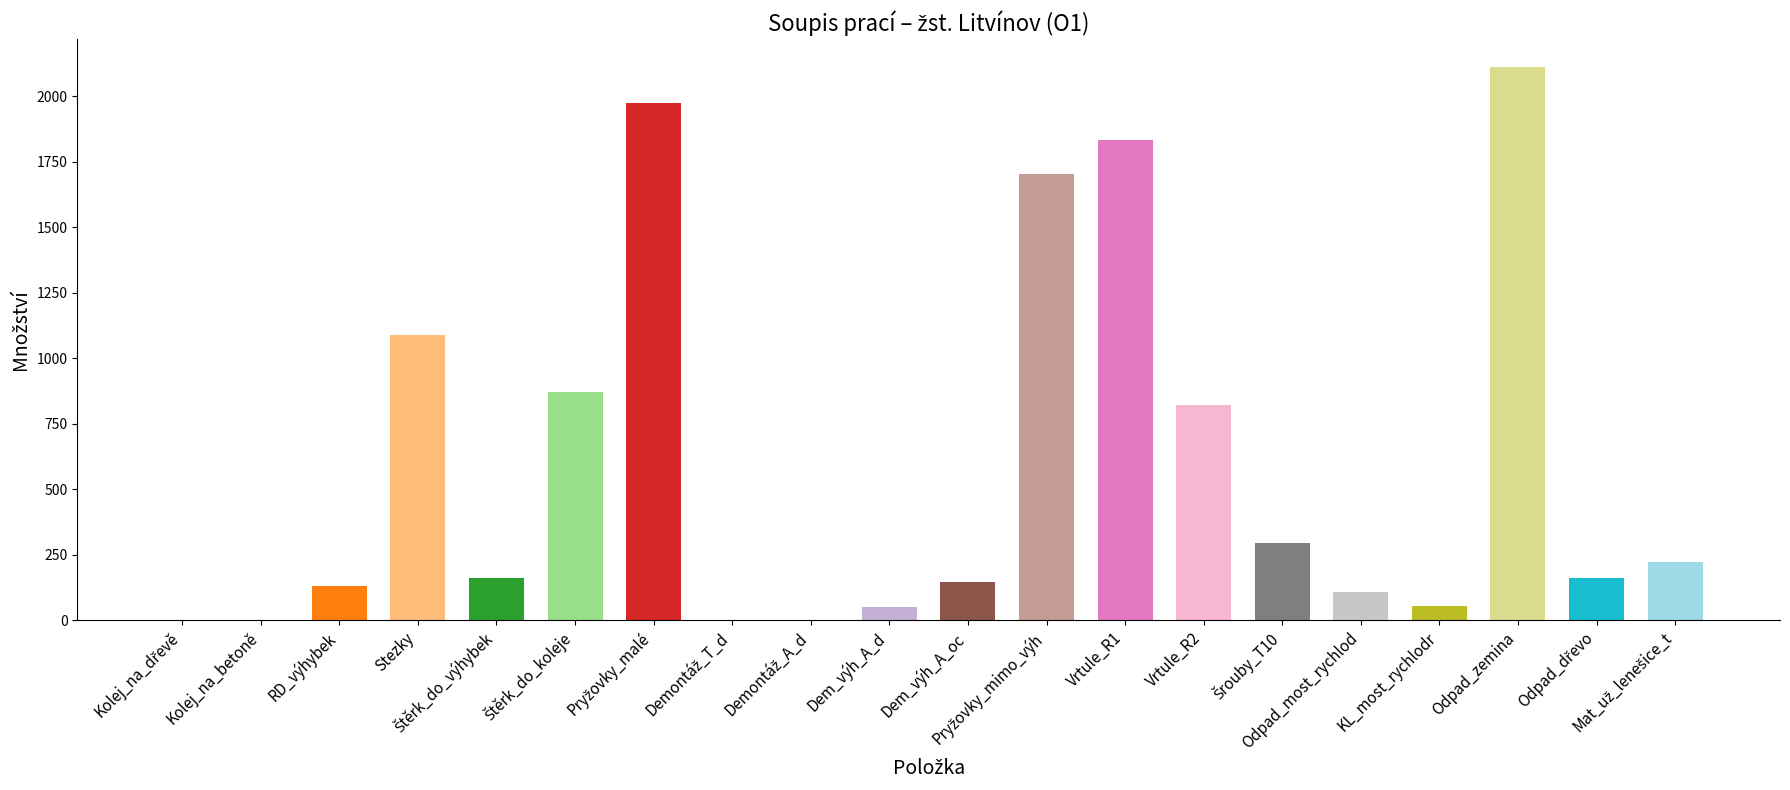

Reading right to left, what are all the values shown in this chart?

220.7	161.5	2112.7	54.1	108.1	293.0	820.0	1834.0	1704.0	144.1	48.7	0.6	0.4	1976.0	872.9	160.0	1090.0	131.4	0.5	0.0